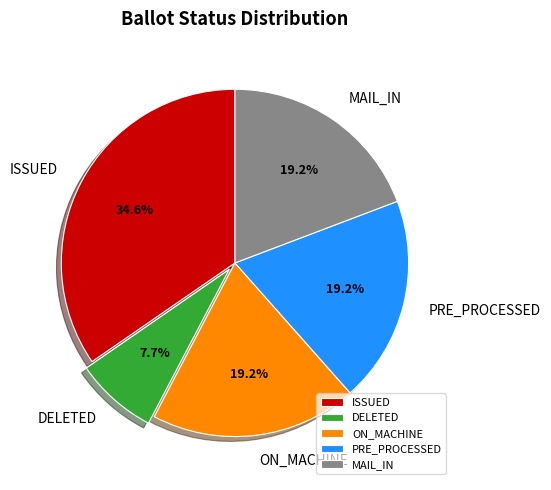

What percentage is the DELETED slice, to the nearest percent?

8%